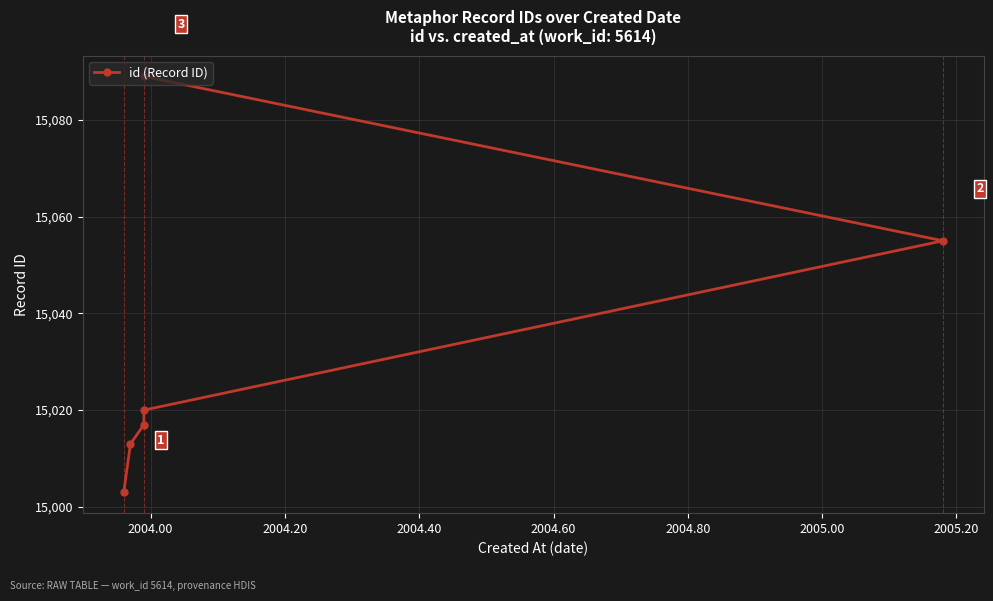

True or false: the data shows 3735 at 2004.00.

False